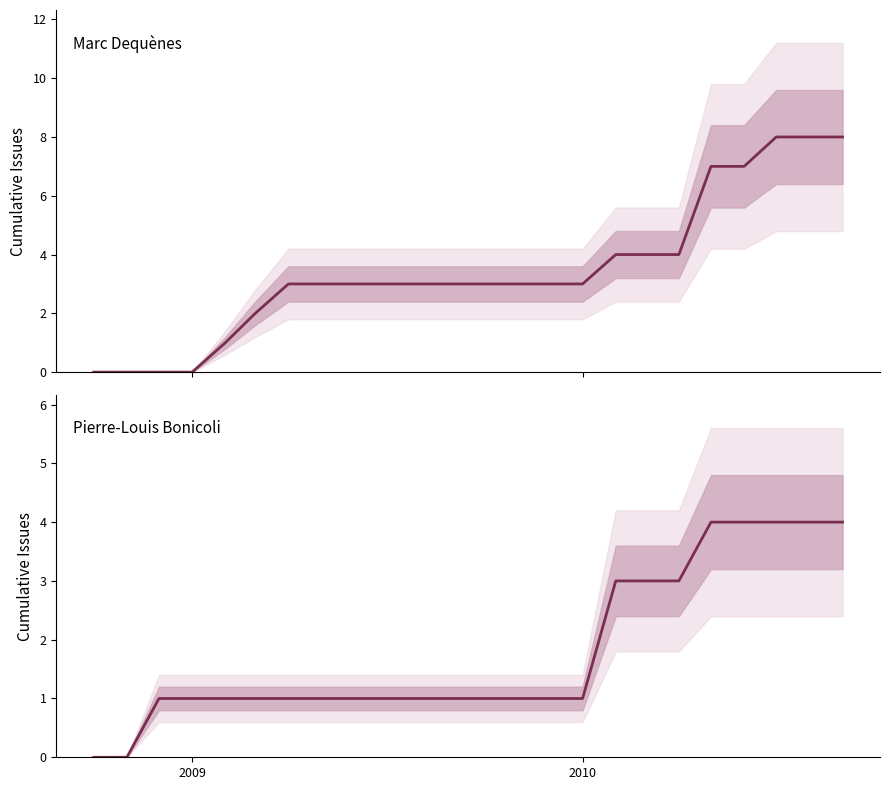

How many lines are shown in the chart?

2